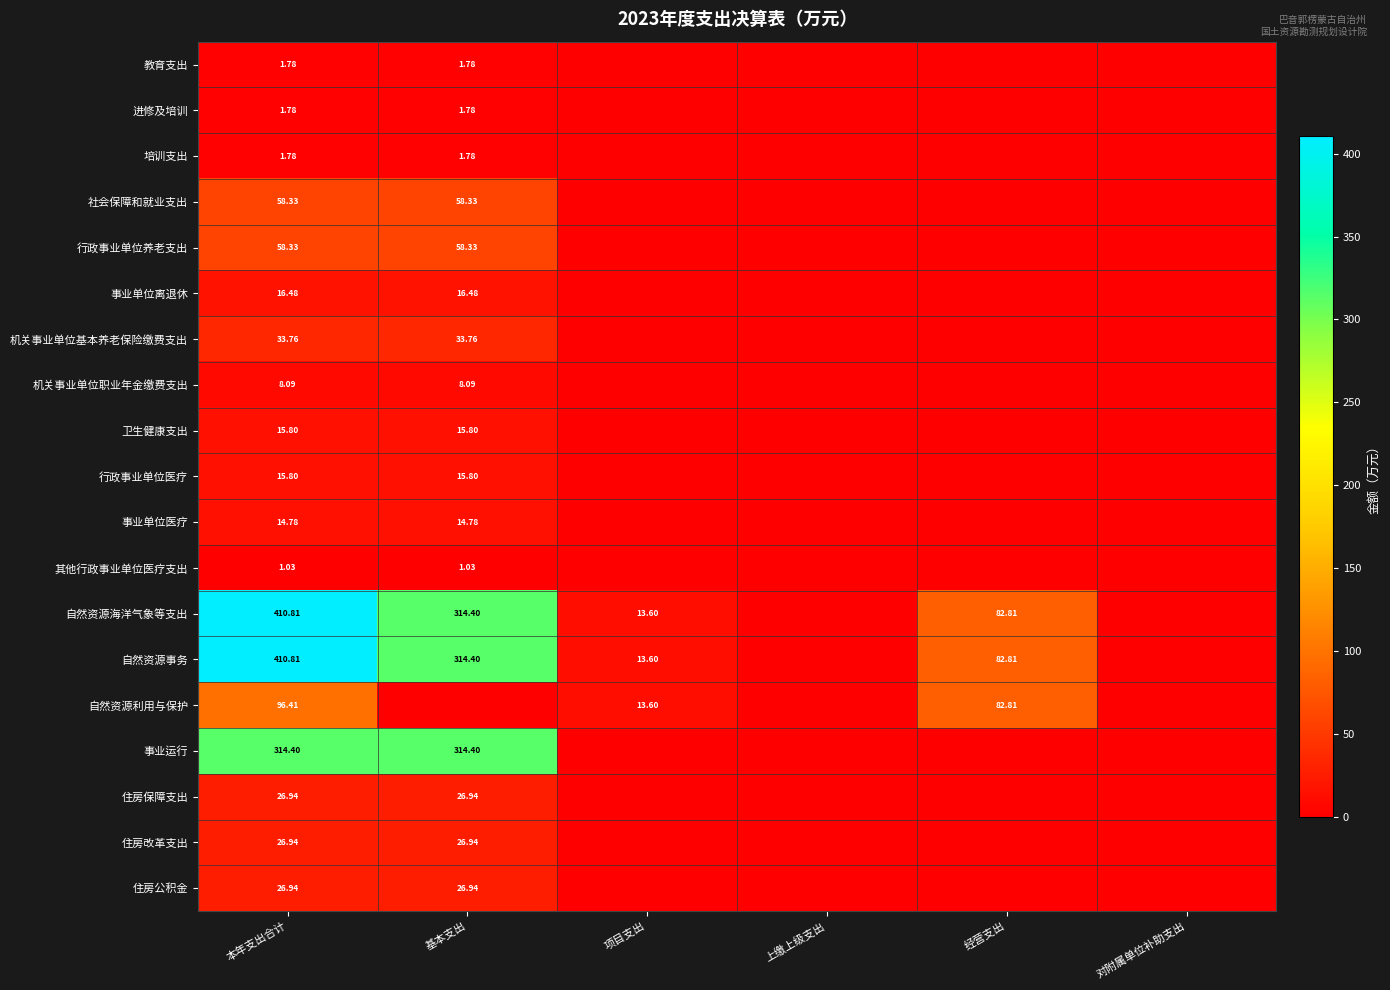

Which series has the widest spread of values?

自然资源海洋气象等支出